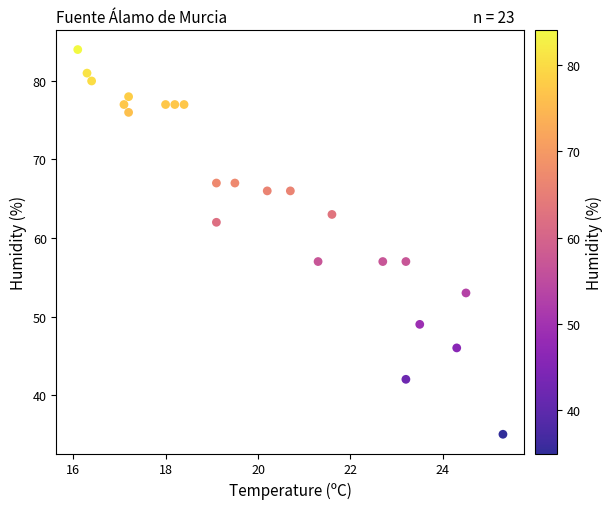

What is the range of Y values (max minus min)?

49